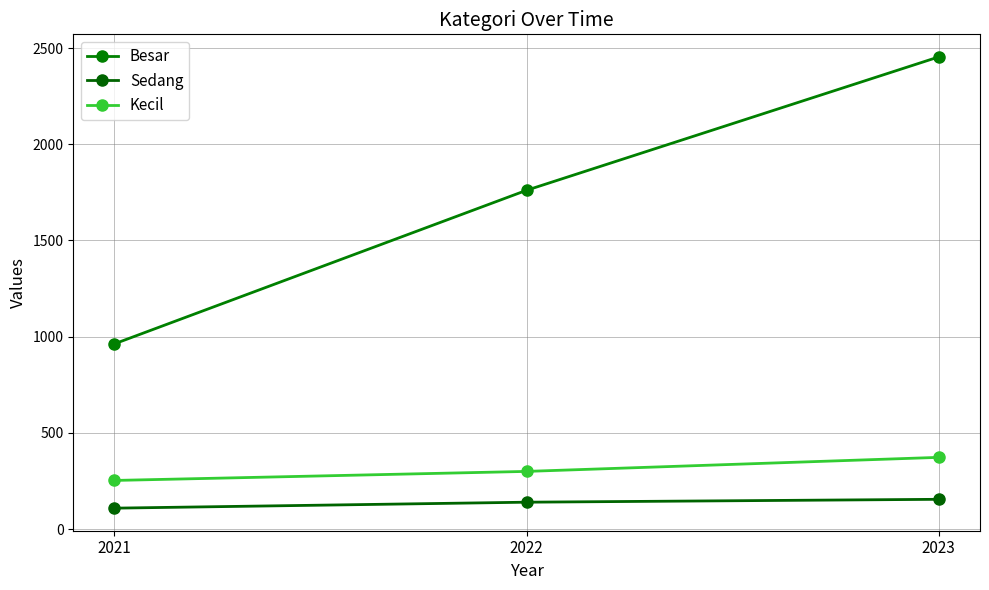

The value of Kecil at 2021 is 253. True or false?

True